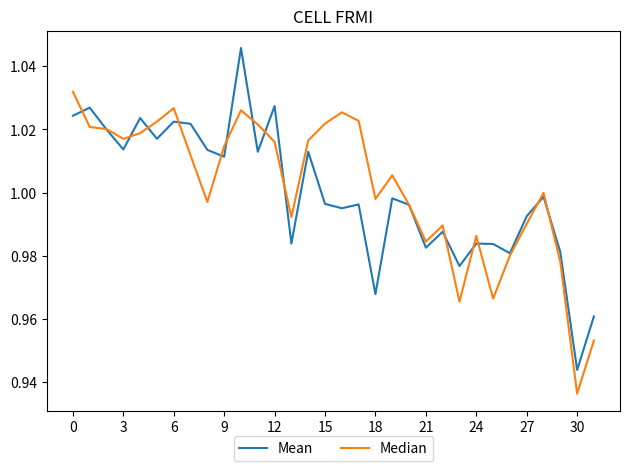

Rank the series by their maximum value, from lowest to highest.

Median, Mean